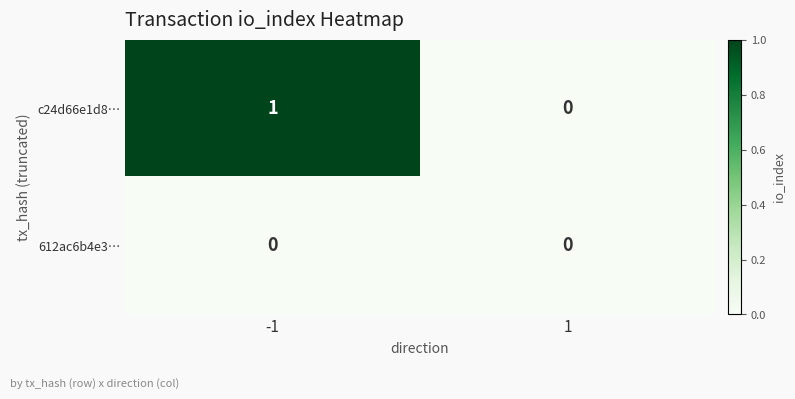

Is it true that c24d66e1d8… equals 0 at 1?

True